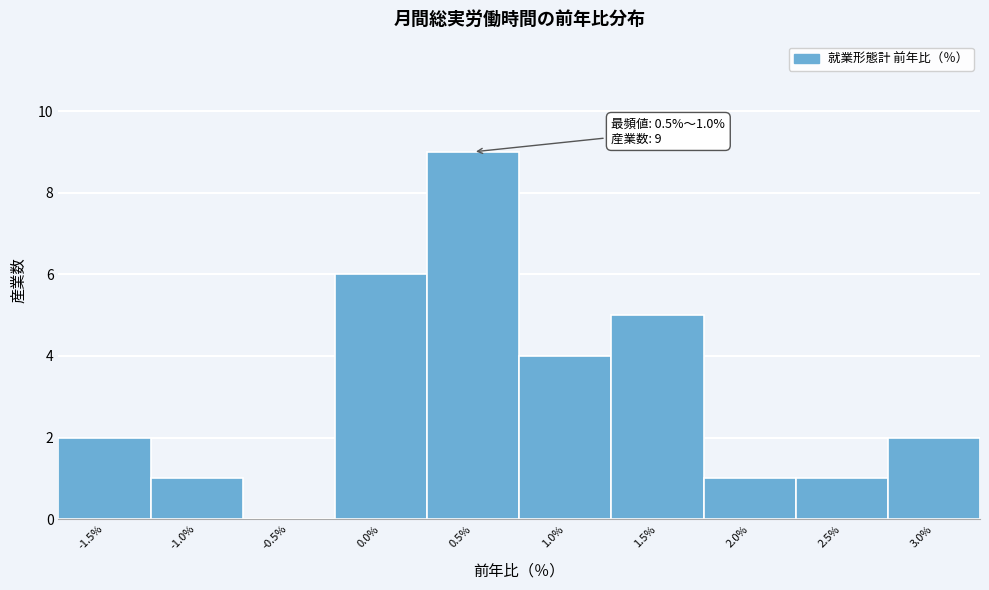

Reading left to right, list all the values displayed in this chart.

-1.5%=2	-1.0%=1	-0.5%=0	0.0%=6	0.5%=9	1.0%=4	1.5%=5	2.0%=1	2.5%=1	3.0%=2